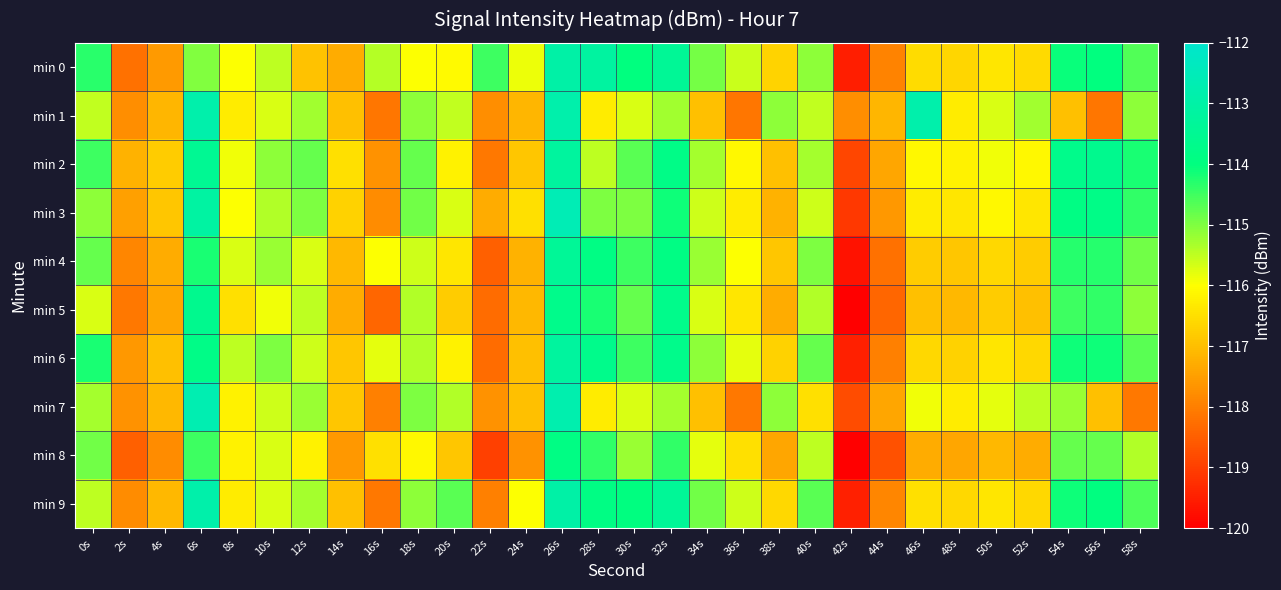

Reading right to left, what are all the values shown in this chart?

min 0: 58s=-114.7	56s=-114.0	54s=-114.1	52s=-116.6	50s=-116.4	48s=-116.6	46s=-116.5	44s=-117.9	42s=-119.5	40s=-115.1	38s=-116.7	36s=-115.6	34s=-114.9	32s=-113.4	30s=-114.0	28s=-113.2	26s=-113.0	24s=-115.9	22s=-114.5	20s=-116.1	18s=-116.0	16s=-115.4	14s=-117.3	12s=-117.0	10s=-115.5	8s=-116.0	6s=-115.0	4s=-117.6	2s=-118.2	0s=-114.3
min 1: 58s=-115.1	56s=-118.1	54s=-117.0	52s=-115.3	50s=-115.7	48s=-116.3	46s=-112.9	44s=-117.1	42s=-117.8	40s=-115.5	38s=-115.1	36s=-118.1	34s=-117.0	32s=-115.3	30s=-115.7	28s=-116.3	26s=-112.9	24s=-117.1	22s=-117.8	20s=-115.5	18s=-115.1	16s=-118.1	14s=-117.0	12s=-115.3	10s=-115.7	8s=-116.3	6s=-112.9	4s=-117.1	2s=-117.8	0s=-115.5
min 2: 58s=-114.2	56s=-113.6	54s=-113.7	52s=-116.1	50s=-115.9	48s=-116.2	46s=-116.1	44s=-117.4	42s=-118.9	40s=-115.3	38s=-117.0	36s=-116.1	34s=-115.3	32s=-113.8	30s=-114.7	28s=-115.5	26s=-113.2	24s=-116.9	22s=-118.1	20s=-116.2	18s=-114.8	16s=-117.7	14s=-116.5	12s=-114.8	10s=-115.1	8s=-115.9	6s=-113.5	4s=-116.8	2s=-117.2	0s=-114.5
min 3: 58s=-114.4	56s=-113.8	54s=-113.9	52s=-116.4	50s=-116.1	48s=-116.4	46s=-116.3	44s=-117.6	42s=-119.1	40s=-115.6	38s=-117.2	36s=-116.3	34s=-115.6	32s=-114.1	30s=-115.0	28s=-115.0	26s=-112.6	24s=-116.5	22s=-117.3	20s=-115.7	18s=-114.9	16s=-117.8	14s=-116.7	12s=-115.0	10s=-115.4	8s=-116.0	6s=-113.1	4s=-116.9	2s=-117.5	0s=-115.1
min 4: 58s=-114.9	56s=-114.3	54s=-114.3	52s=-116.8	50s=-116.6	48s=-116.9	46s=-116.8	44s=-118.2	42s=-119.7	40s=-115.0	38s=-116.9	36s=-116.0	34s=-115.2	32s=-113.9	30s=-114.5	28s=-113.9	26s=-113.4	24s=-117.2	22s=-118.5	20s=-116.4	18s=-115.6	16s=-116.0	14s=-117.1	12s=-115.7	10s=-115.2	8s=-115.7	6s=-114.2	4s=-117.3	2s=-117.9	0s=-114.8
min 5: 58s=-115.1	56s=-114.4	54s=-114.5	52s=-117.0	50s=-116.8	48s=-117.1	46s=-117.0	44s=-118.4	42s=-120.0	40s=-115.4	38s=-117.3	36s=-116.4	34s=-115.7	32s=-113.7	30s=-114.8	28s=-114.2	26s=-113.7	24s=-117.1	22s=-118.3	20s=-116.8	18s=-115.4	16s=-118.4	14s=-117.3	12s=-115.5	10s=-115.9	8s=-116.5	6s=-113.6	4s=-117.4	2s=-118.1	0s=-115.7
min 6: 58s=-114.7	56s=-114.1	54s=-114.1	52s=-116.6	50s=-116.4	48s=-116.7	46s=-116.6	44s=-118.0	42s=-119.5	40s=-114.8	38s=-116.7	36s=-115.8	34s=-115.1	32s=-113.7	30s=-114.5	28s=-113.7	26s=-113.2	24s=-117.0	22s=-118.3	20s=-116.2	18s=-115.4	16s=-115.8	14s=-116.9	12s=-115.6	10s=-115.0	8s=-115.5	6s=-113.8	4s=-117.0	2s=-117.6	0s=-114.2
min 7: 58s=-118.1	56s=-117.0	54s=-115.2	52s=-115.5	50s=-115.8	48s=-116.3	46s=-115.9	44s=-117.4	42s=-118.8	40s=-116.5	38s=-115.1	36s=-118.1	34s=-117.0	32s=-115.3	30s=-115.7	28s=-116.3	26s=-112.8	24s=-117.0	22s=-117.7	20s=-115.4	18s=-115.0	16s=-118.0	14s=-116.9	12s=-115.2	10s=-115.6	8s=-116.2	6s=-112.7	4s=-117.1	2s=-117.7	0s=-115.3
min 8: 58s=-115.4	56s=-114.8	54s=-114.8	52s=-117.3	50s=-117.1	48s=-117.4	46s=-117.3	44s=-118.7	42s=-120.2	40s=-115.5	38s=-117.4	36s=-116.5	34s=-115.8	32s=-114.4	30s=-115.2	28s=-114.4	26s=-113.9	24s=-117.7	22s=-119.0	20s=-116.9	18s=-116.1	16s=-116.5	14s=-117.6	12s=-116.2	10s=-115.7	8s=-116.2	6s=-114.5	4s=-117.8	2s=-118.5	0s=-114.9
min 9: 58s=-114.6	56s=-114.0	54s=-114.1	52s=-116.6	50s=-116.4	48s=-116.6	46s=-116.5	44s=-117.9	42s=-119.5	40s=-114.7	38s=-116.6	36s=-115.6	34s=-114.9	32s=-113.4	30s=-114.0	28s=-113.9	26s=-113.0	24s=-116.0	22s=-118.0	20s=-114.7	18s=-115.1	16s=-118.1	14s=-117.0	12s=-115.3	10s=-115.7	8s=-116.3	6s=-112.9	4s=-117.1	2s=-117.8	0s=-115.5